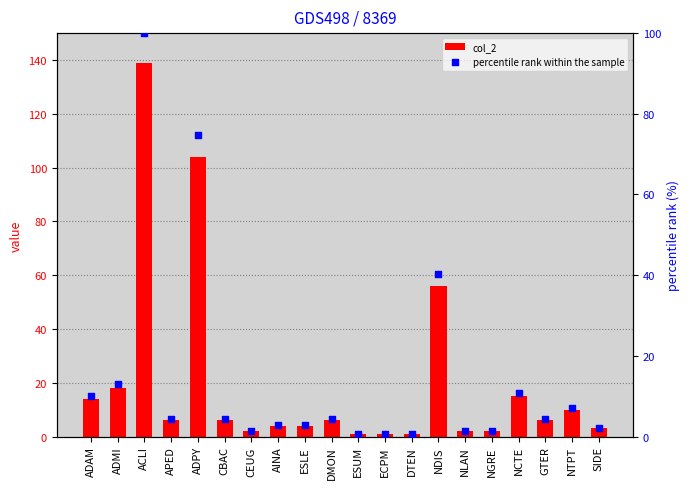

What are all the series names shown in the legend?

col_2, percentile rank within the sample